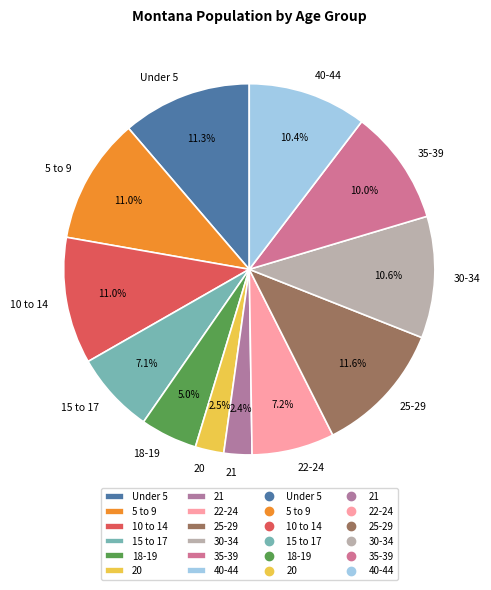

How much of the chart is everything except Under 5?

88.7%